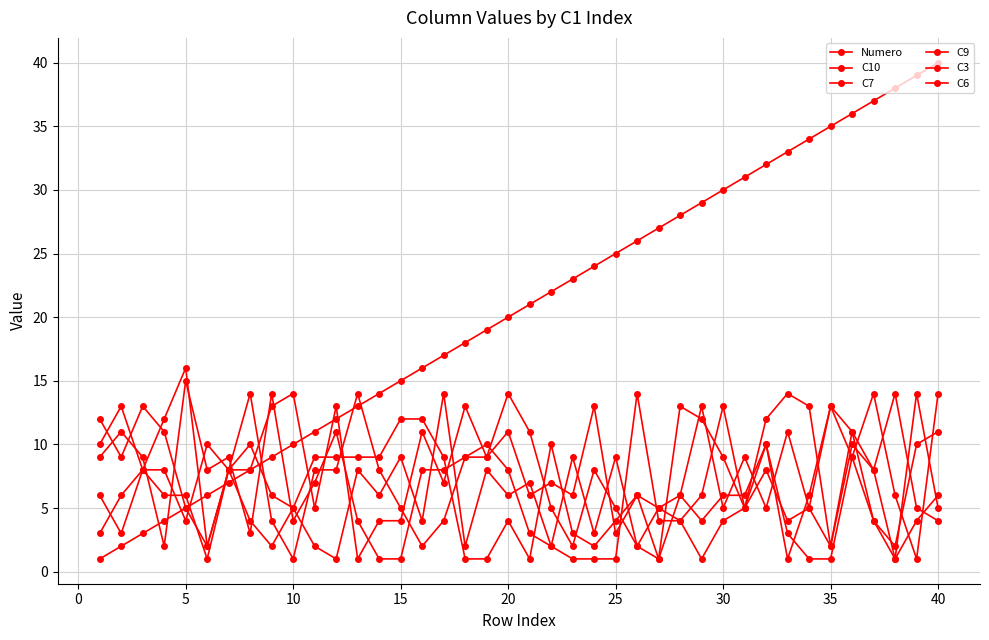

True or false: C6 has more than 1 points higher than both neighbors.

True